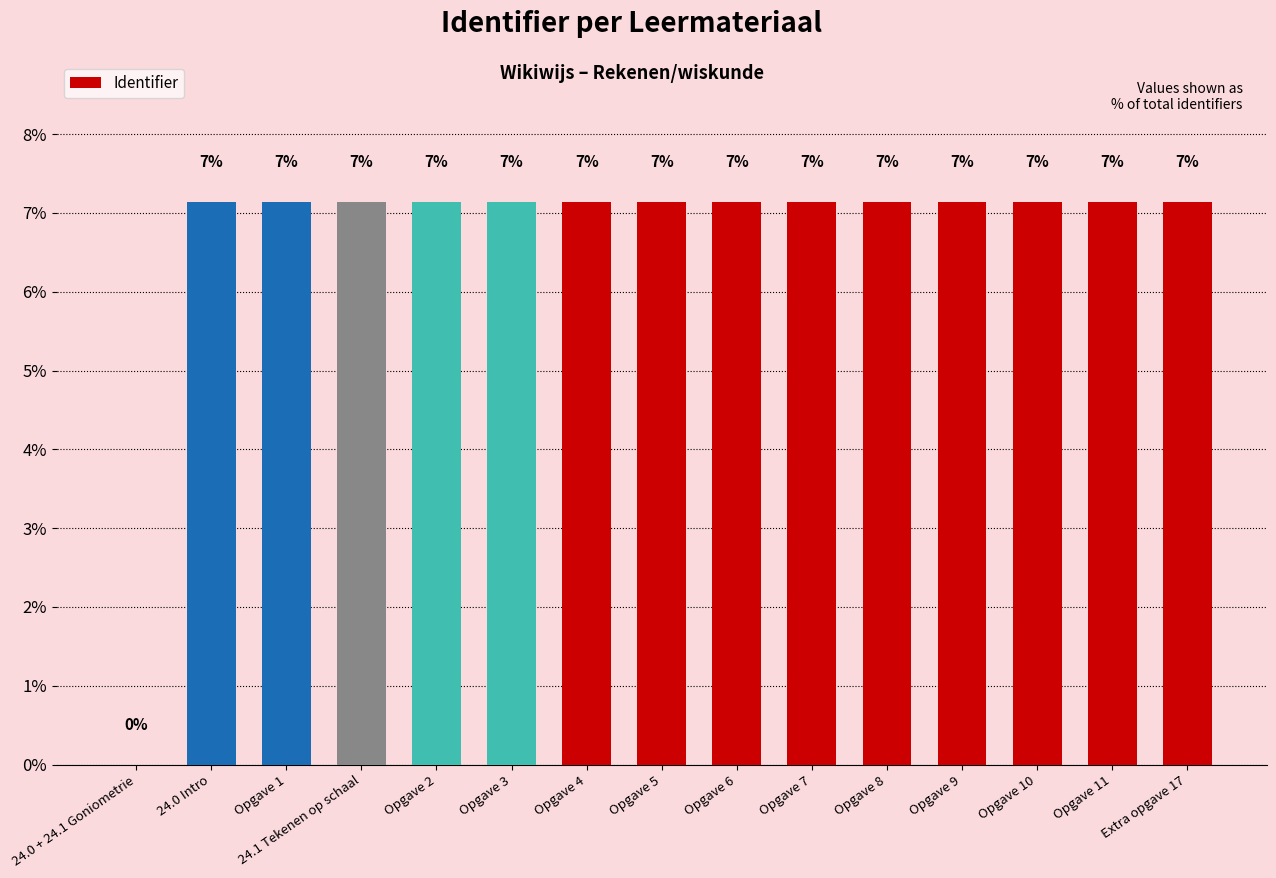

Reading left to right, what are all the values shown in this chart?

24.0 + 24.1 Goniometrie=0.0	24.0 Intro=7.1	Opgave 1=7.1	24.1 Tekenen op schaal=7.1	Opgave 2=7.1	Opgave 3=7.1	Opgave 4=7.1	Opgave 5=7.1	Opgave 6=7.1	Opgave 7=7.1	Opgave 8=7.1	Opgave 9=7.1	Opgave 10=7.1	Opgave 11=7.1	Extra opgave 17=7.1